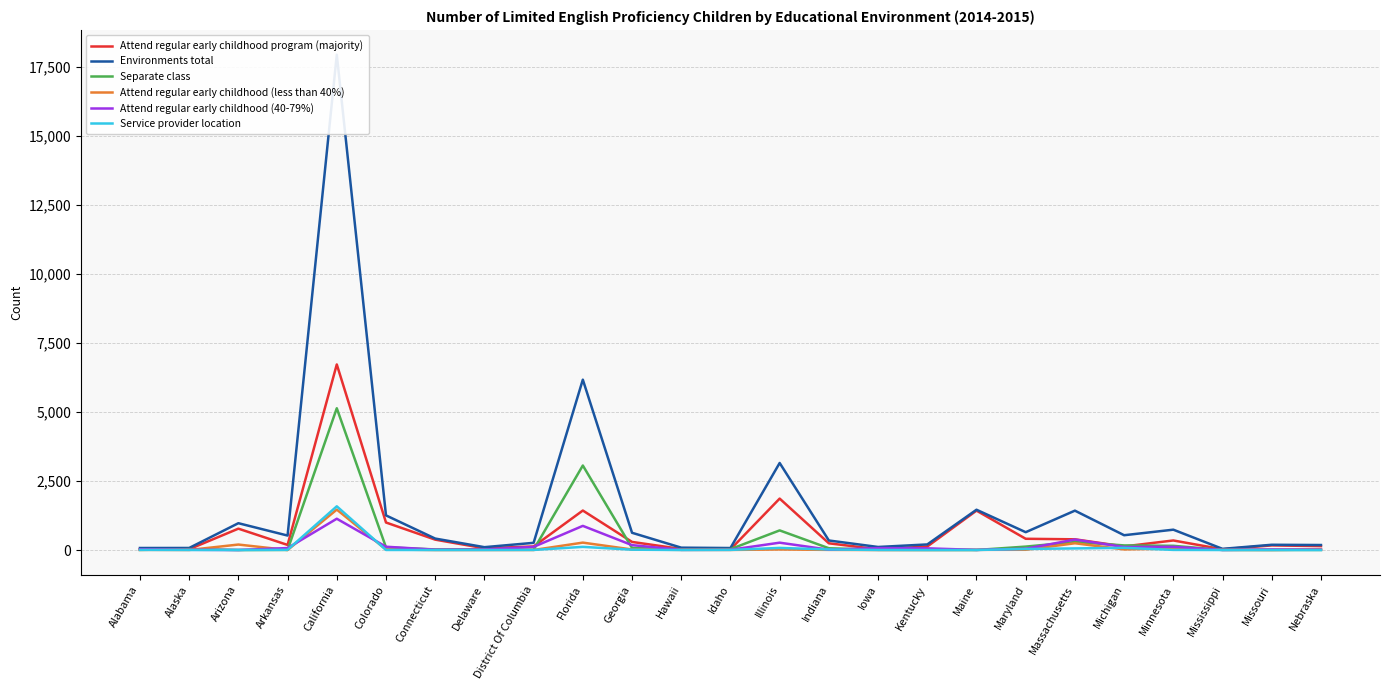

Where is the first local maximum for Attend regular early childhood (less than 40%)?

Arizona